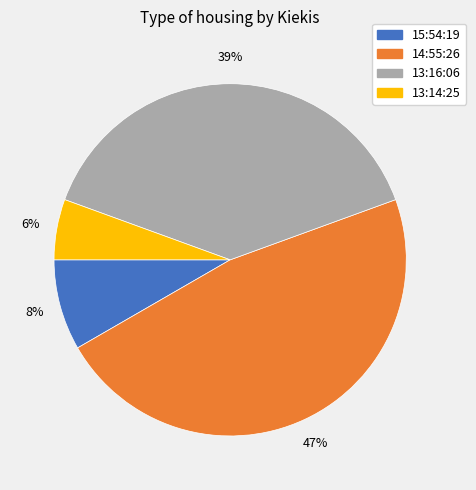

How many slices are in this pie chart?

4